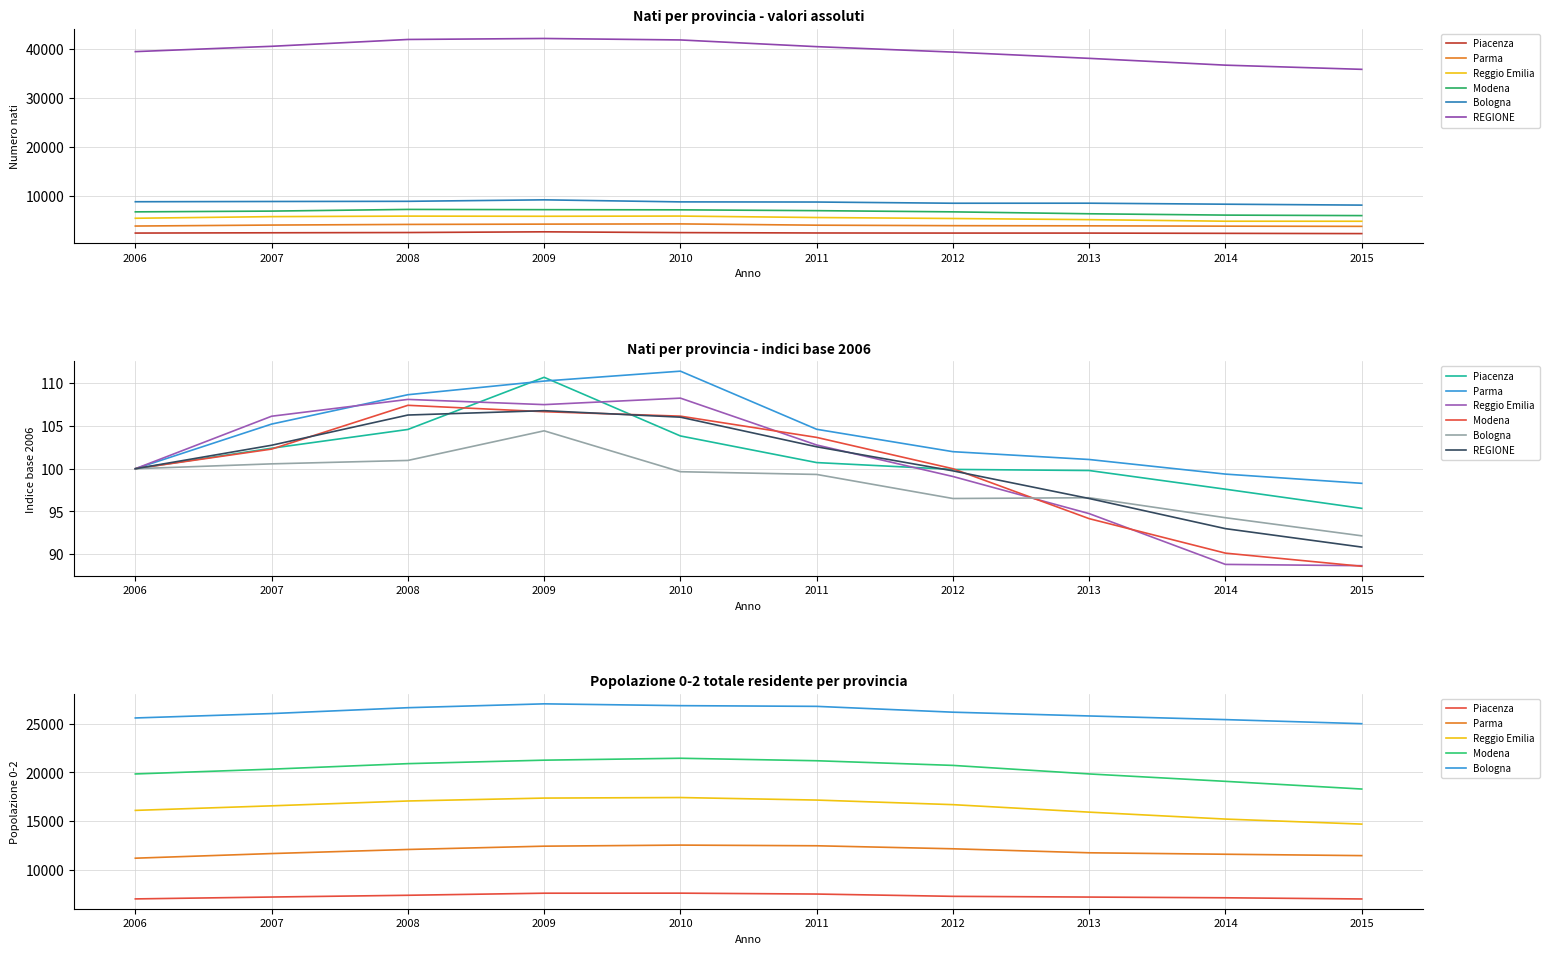

What is the difference between the REGIONE values at 2015 and 2008?

15.5